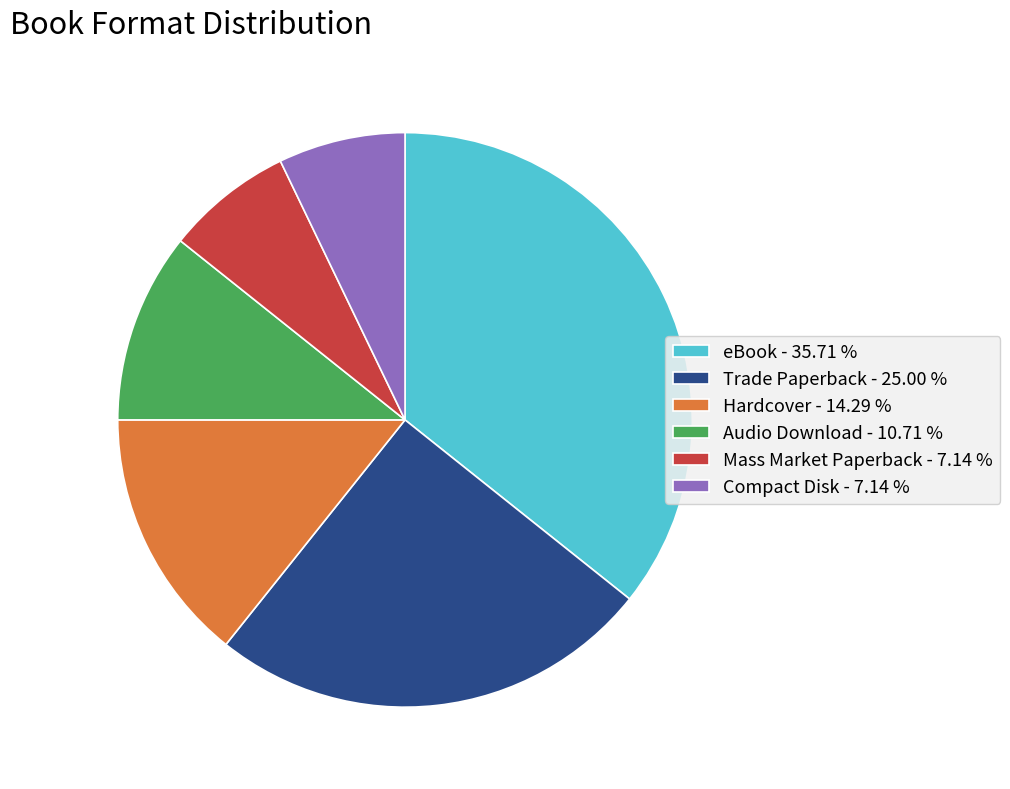

Approximately how many times larger is the value at Mass Market Paperback - 7.14 % compared to Trade Paperback - 25.00 %?

0.3